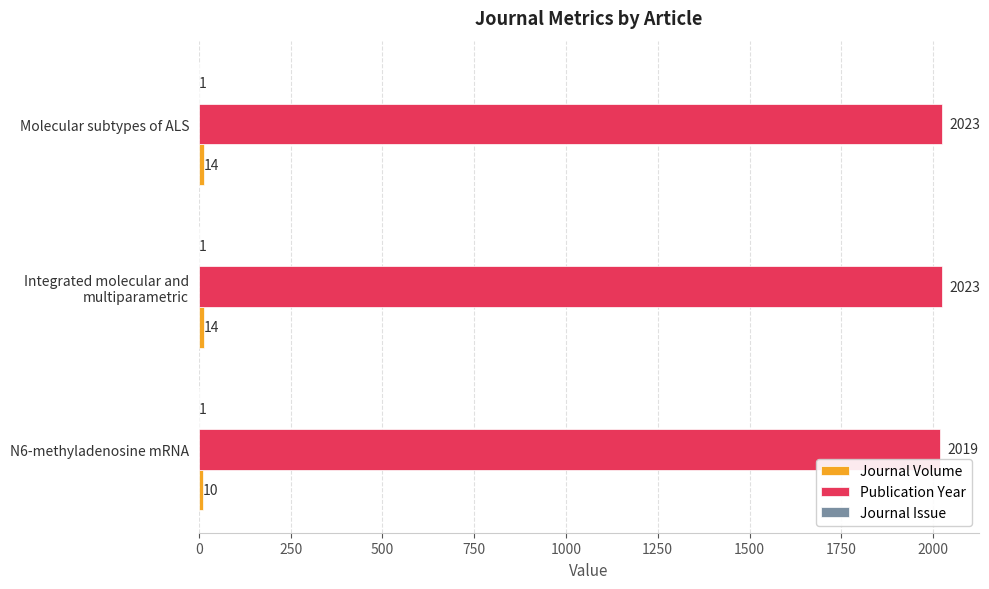

What is the total value across all series at N6-methyladenosine mRNA?

2030